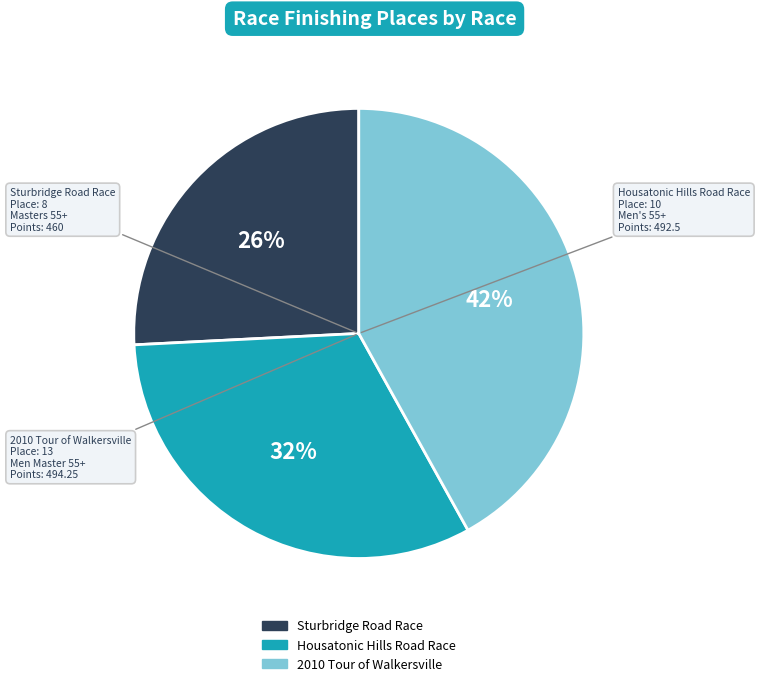

Is it true that Housatonic Hills Road Race is 32% of the pie?

True